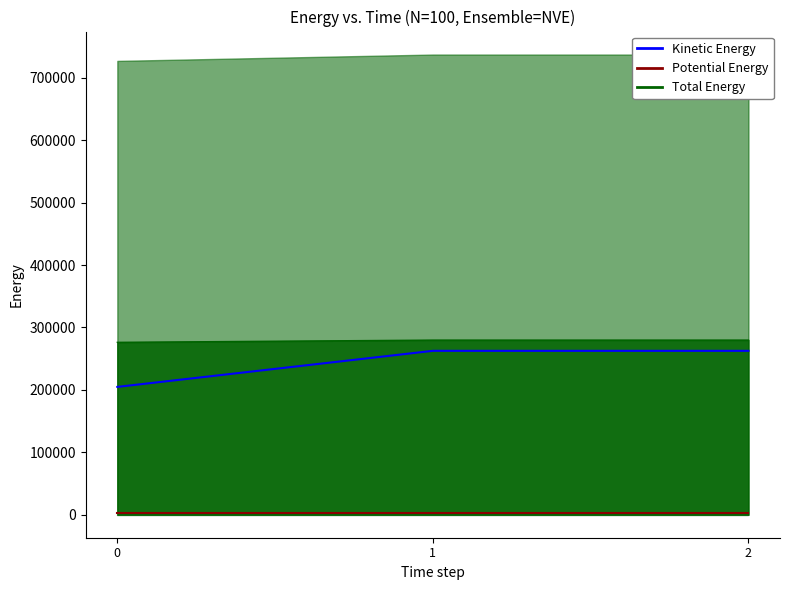

What is the sum of all Total Energy values?

835781